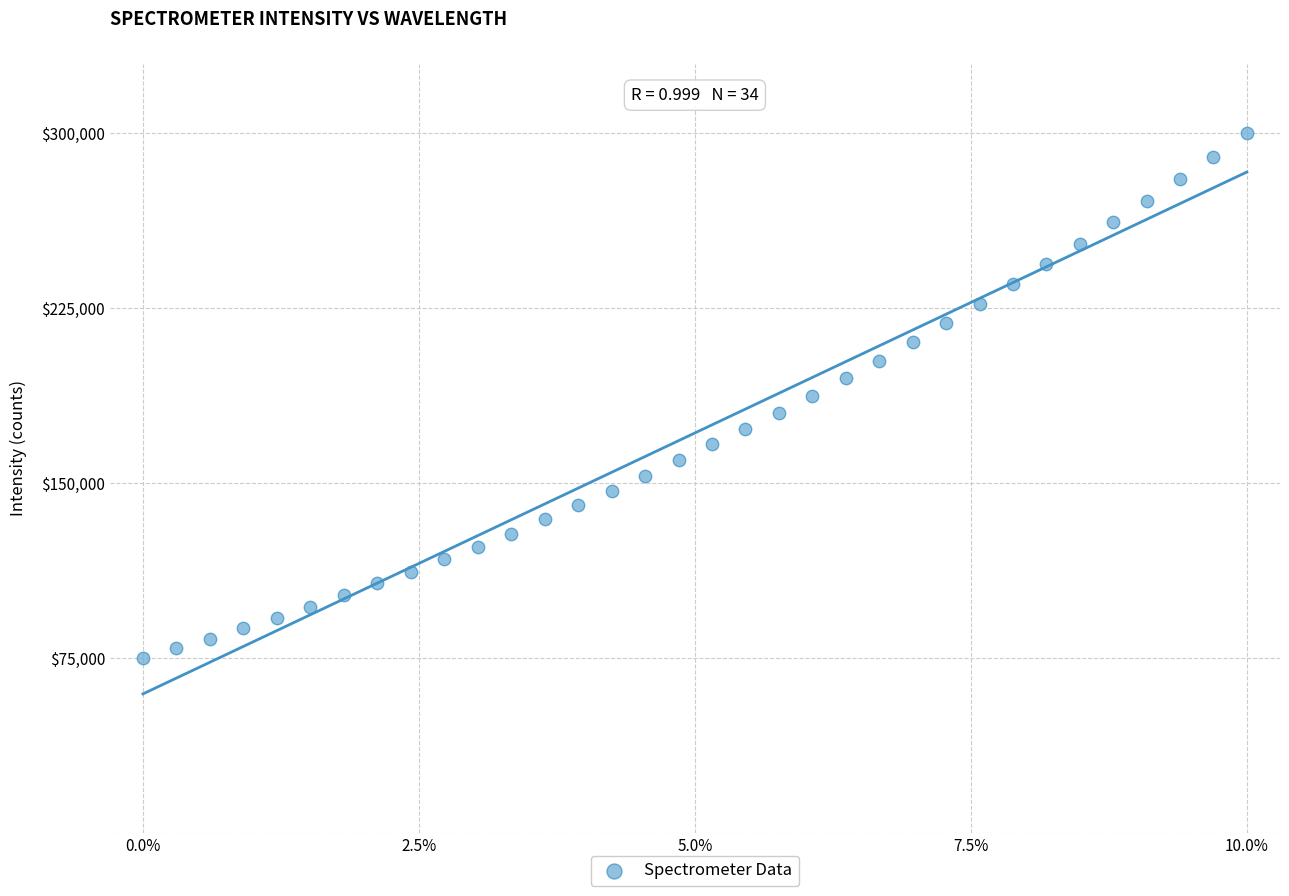

What is the range of Y values (max minus min)?

225000.0